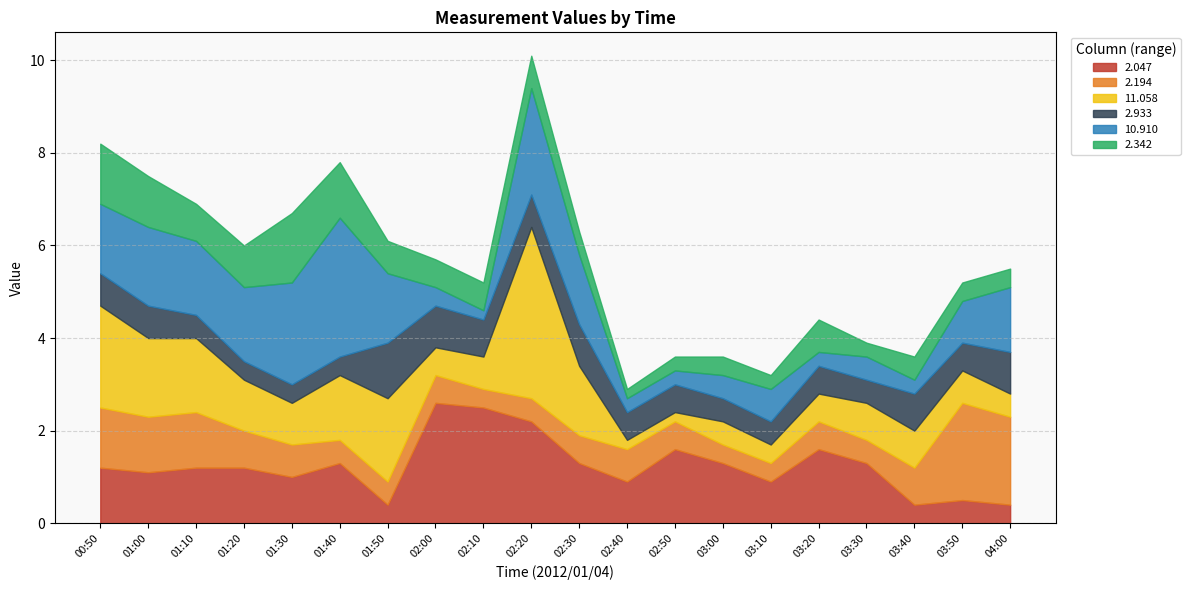

The value of 10.910 at 03:50 is 1.5. True or false?

False